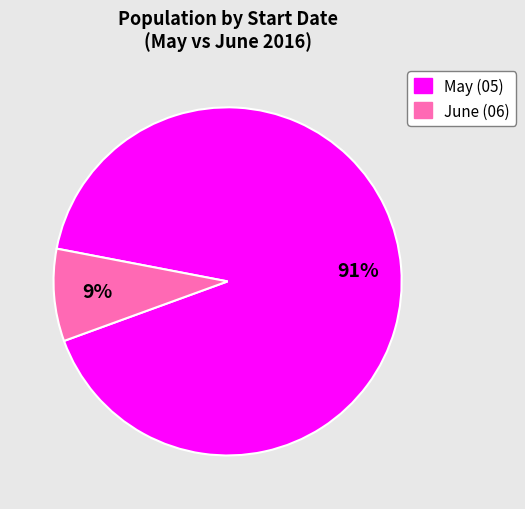

Is there any slice that represents more than half of the pie?

Yes